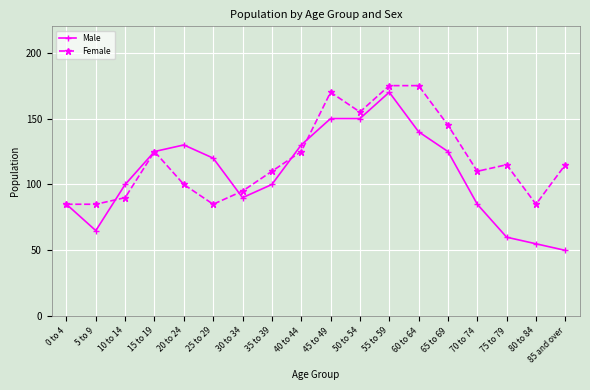

At which label does Male first exceed 120?

15 to 19